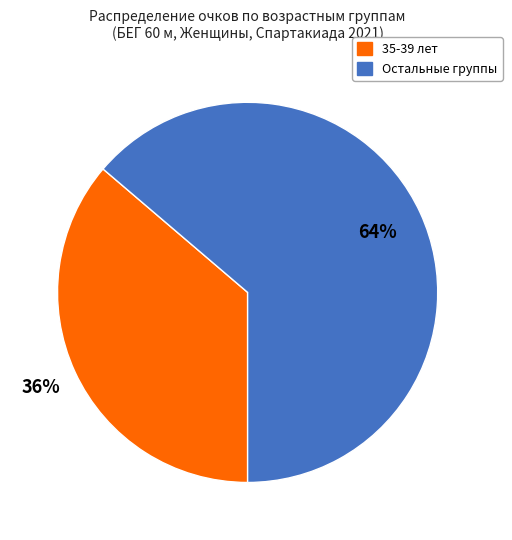

Is there any slice that represents more than half of the pie?

Yes